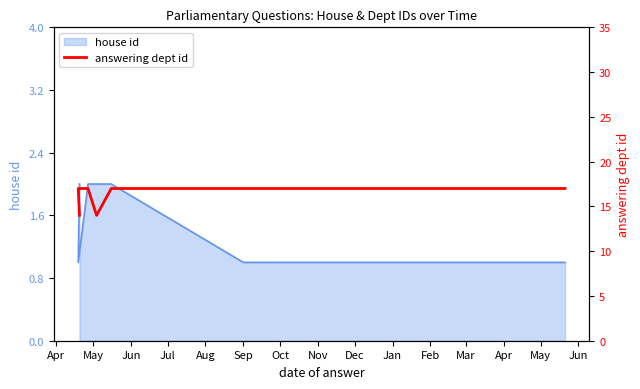

What is the label of the 6th point from the left?

Sep